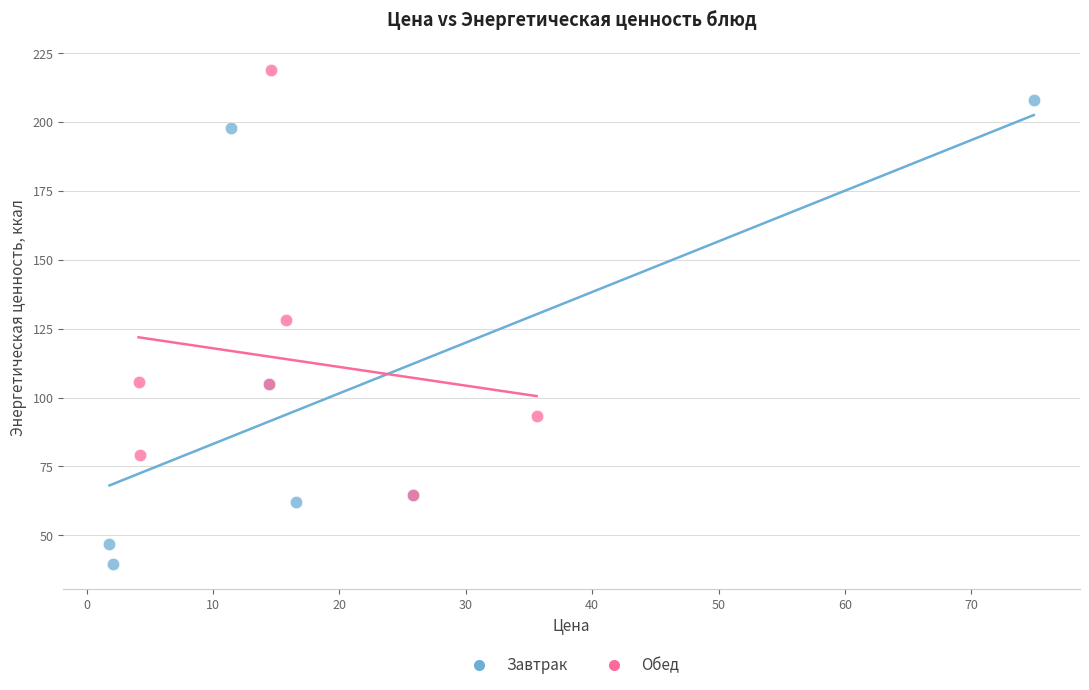

What are all the series names shown in the legend?

Завтрак, Обед